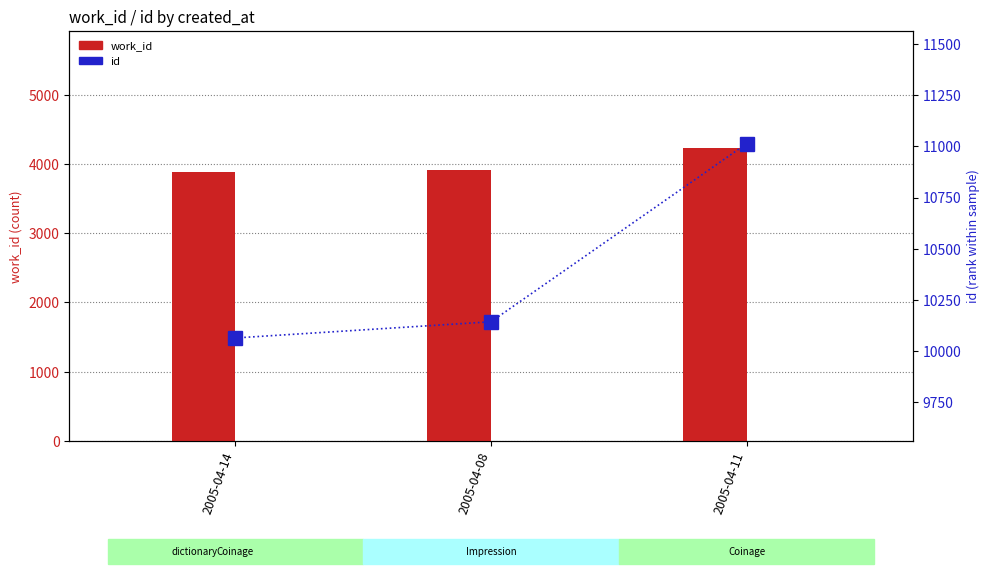

What are all the series names shown in the legend?

work_id, id